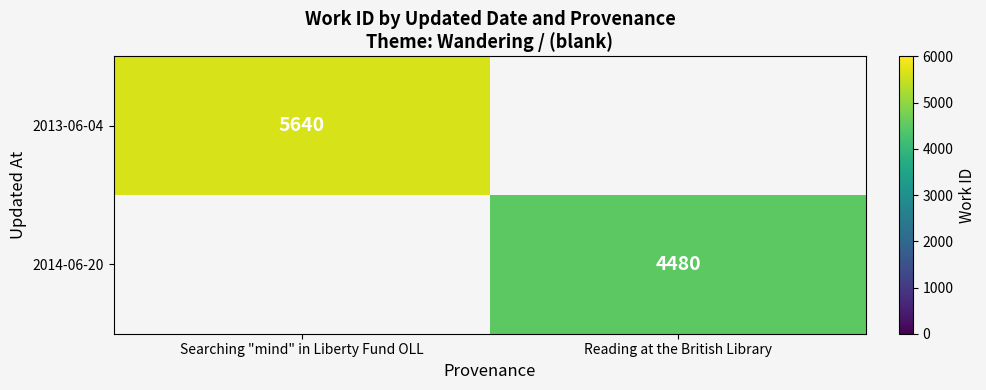

The 2014-06-20 series shows 4480 at Reading at the British Library. True or false?

True